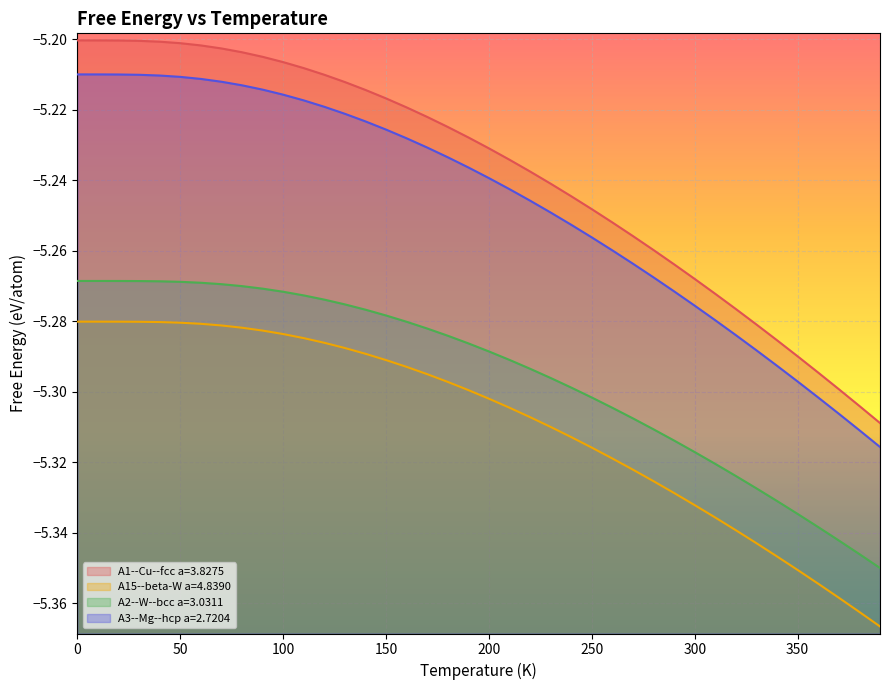

Which series has the largest range (max minus min)?

A1--Cu--fcc a=3.8275